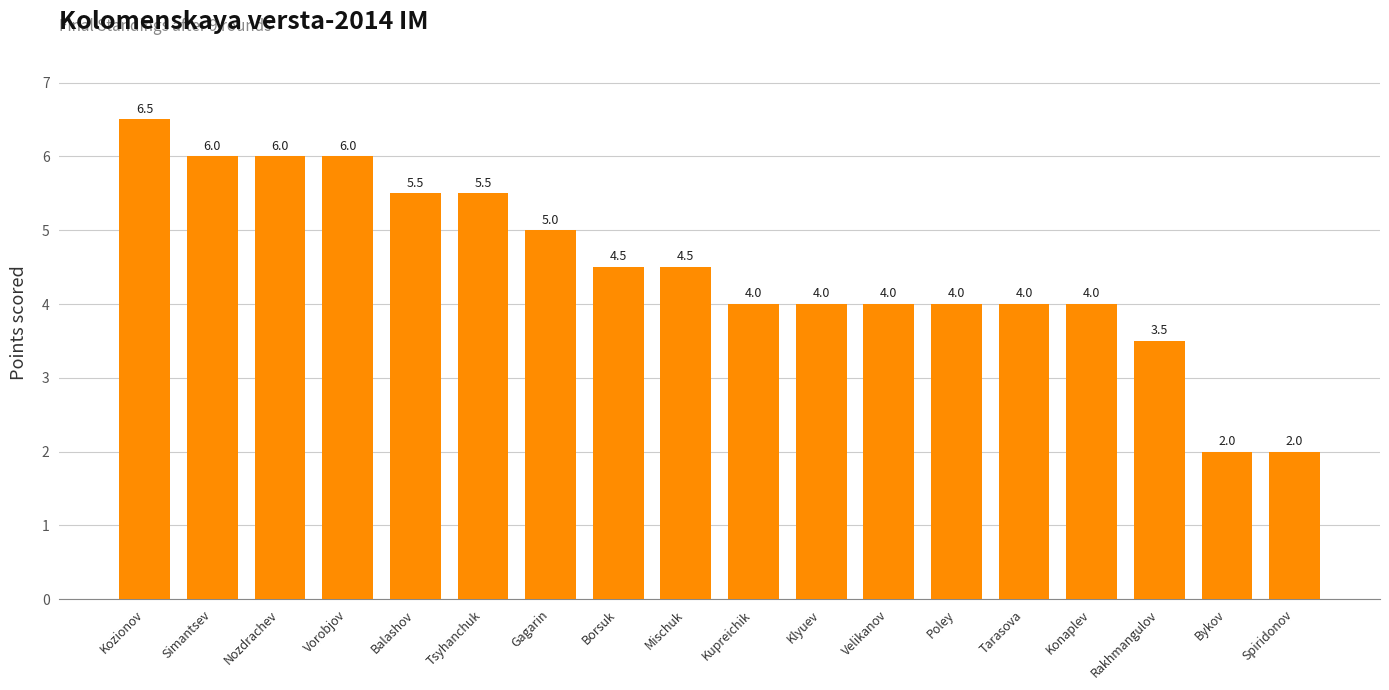

At which category does the chart reach its peak across all series?

Kozionov